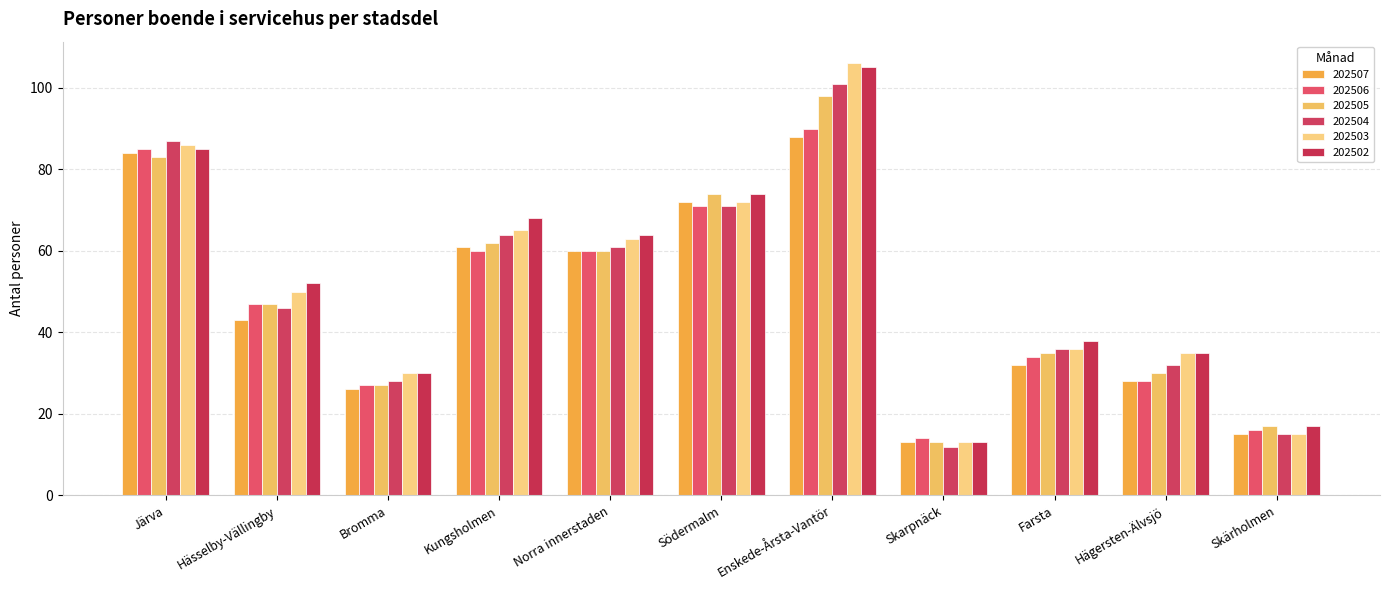

What is the label of the 8th bar from the right?

Kungsholmen